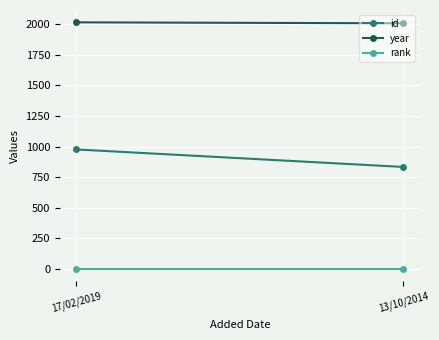

At which category is the sum across all series the highest?

17/02/2019